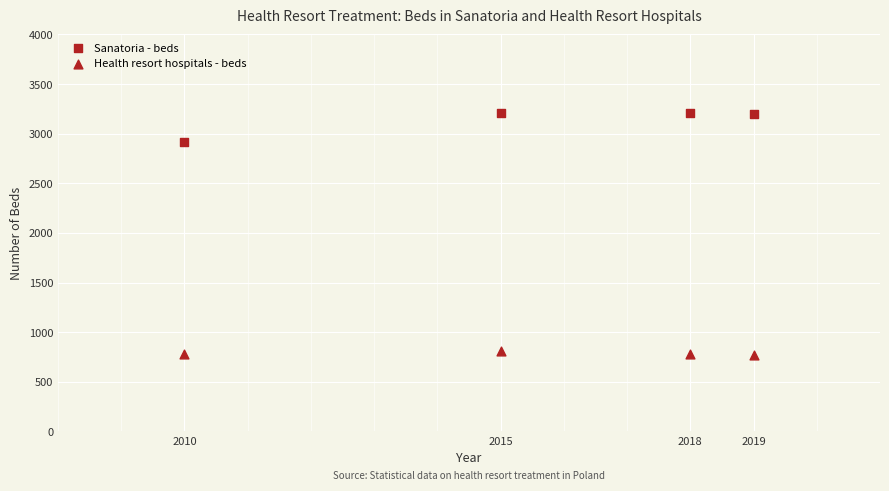

Count the number of points in this scatter plot.

8